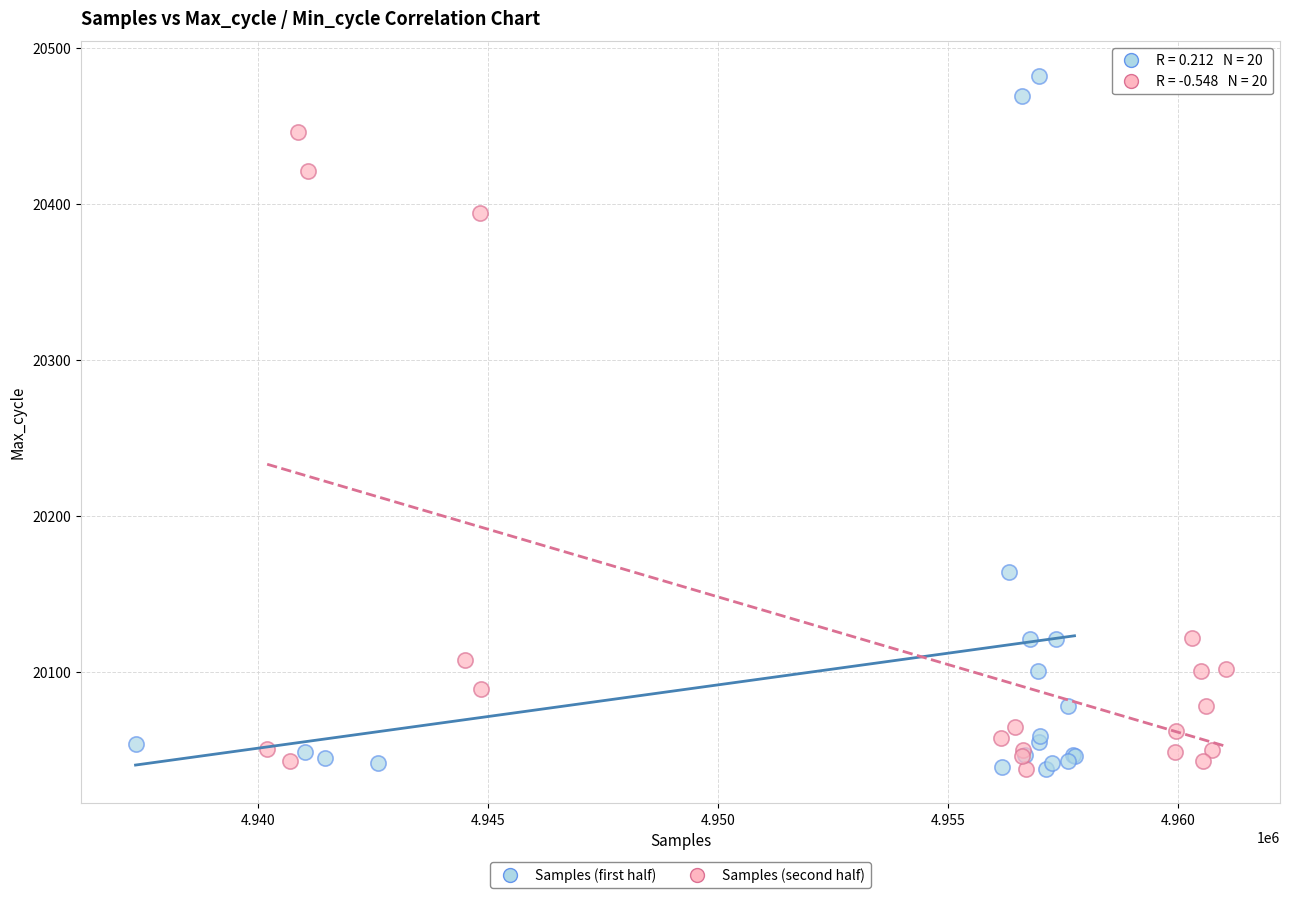

Which series reaches the maximum Y coordinate?

Samples (first half)